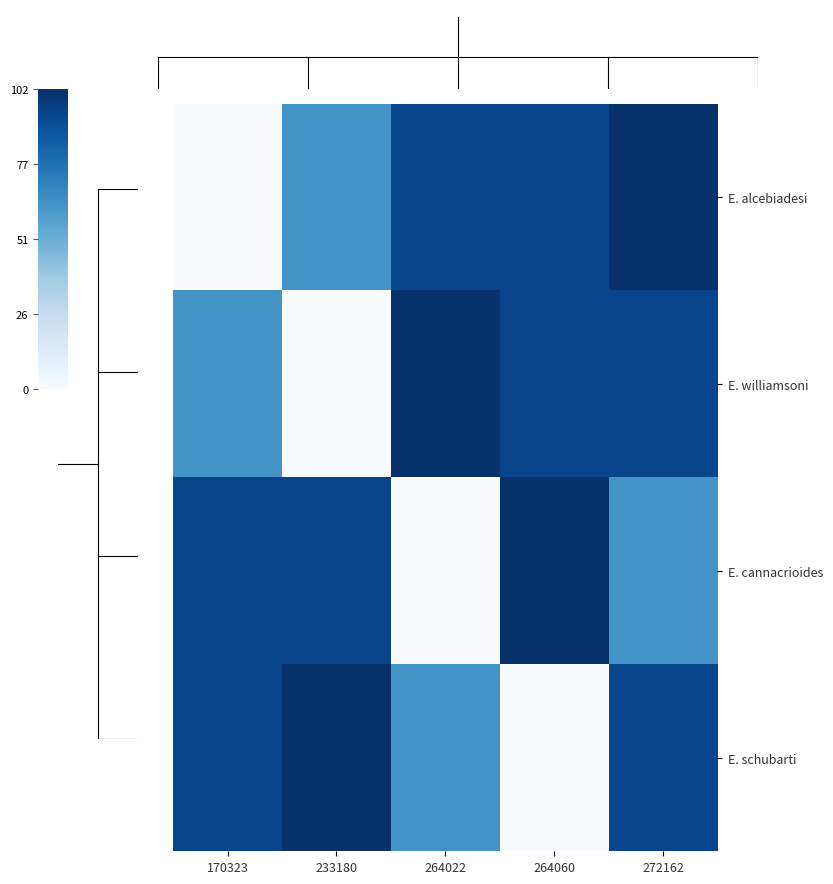

Which has a higher value, 264060 or 233180?

264060